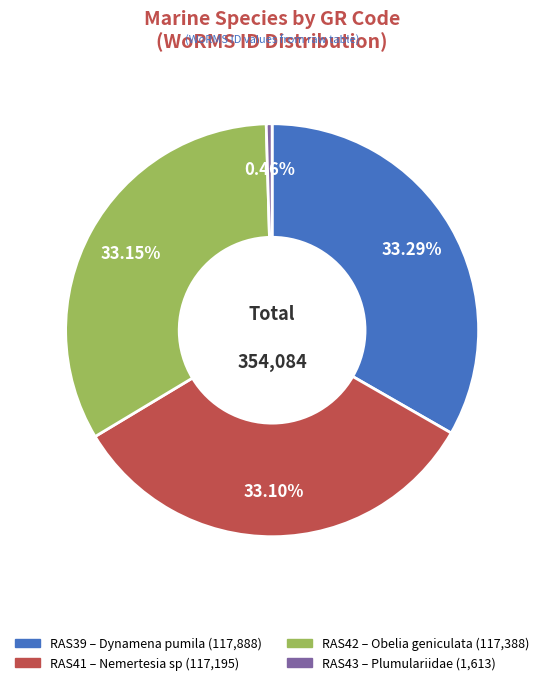

To the nearest percent, what is the combined percentage of RAS43 and RAS42?

34%